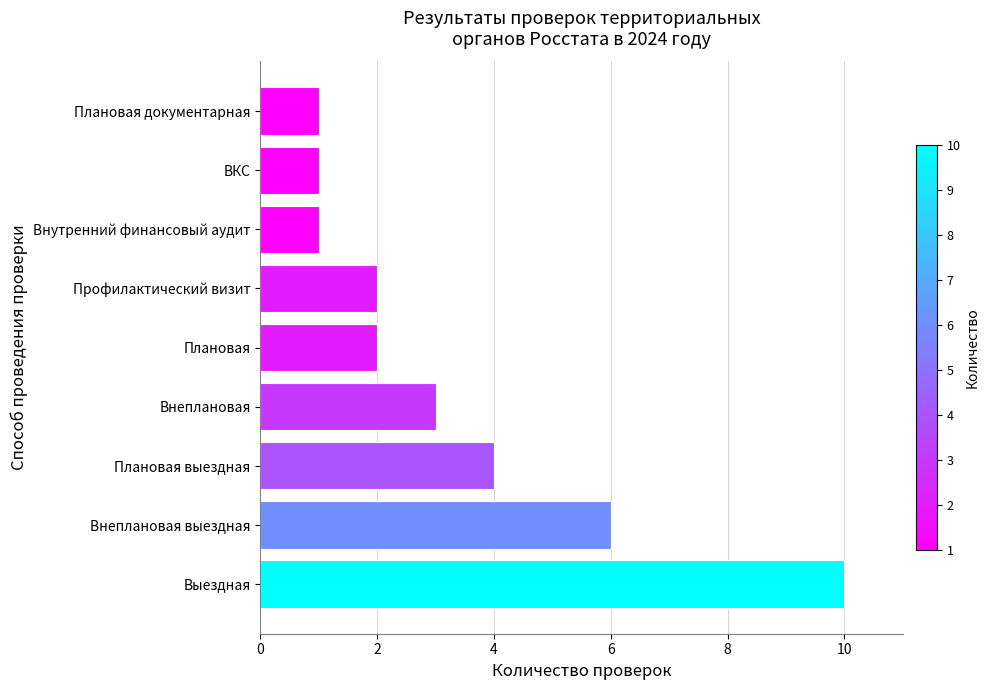

True or false: the data shows 6 at Внеплановая выездная.

True